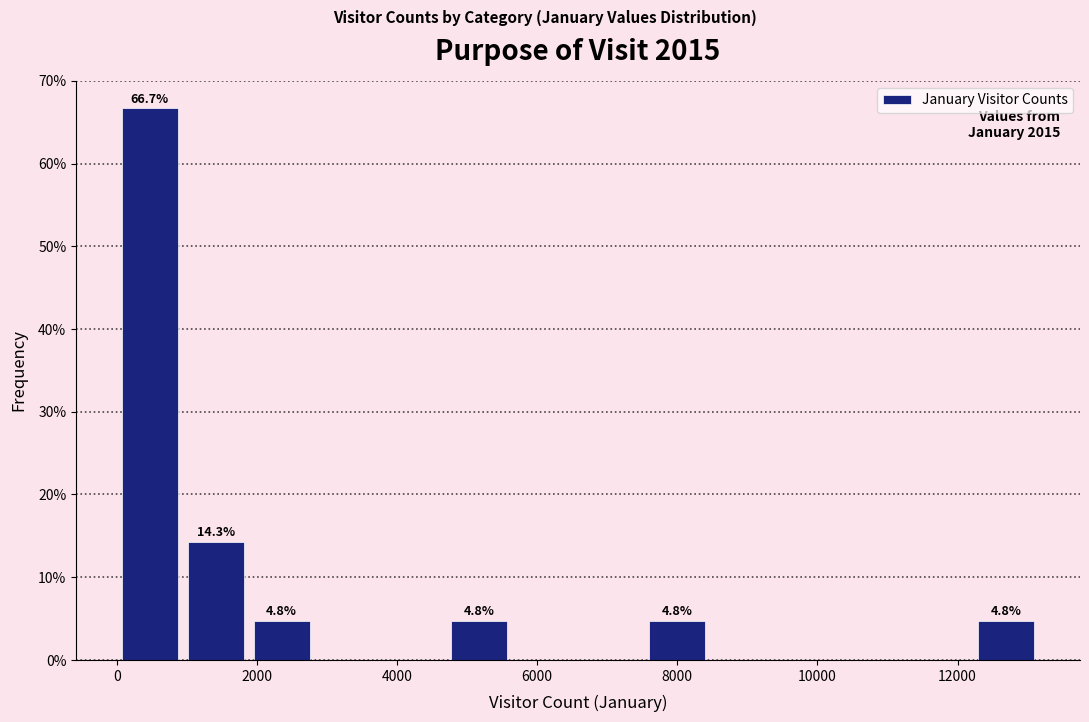

Which range on the x-axis has the tallest bar?

0 to 1000